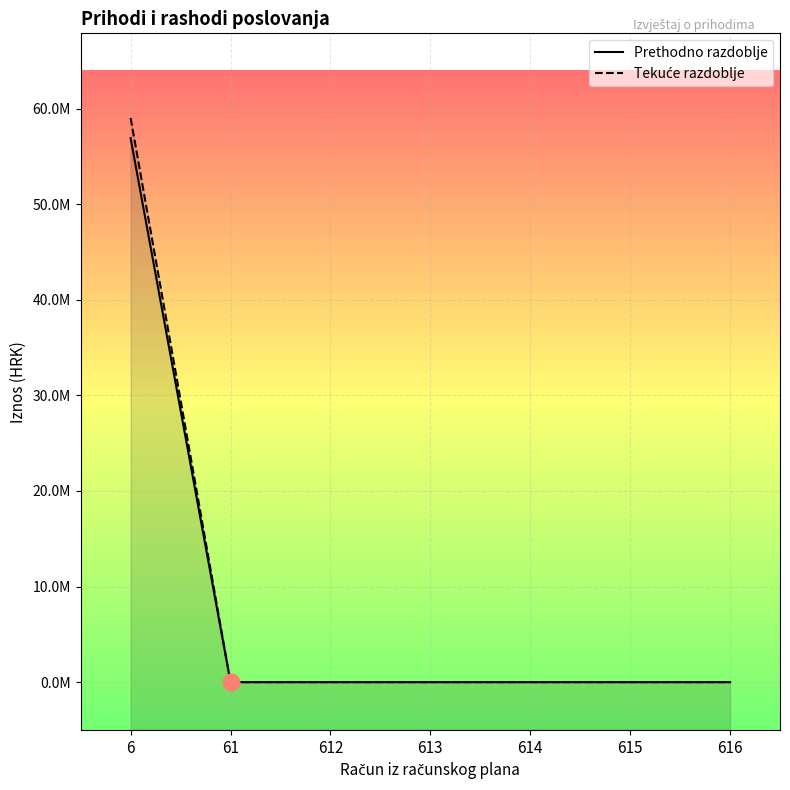

Reading left to right, transcribe all the data shown in this chart.

Prethodno razdoblje: 56917380.0	0.0	0.0	0.0	0.0	0.0	0.0
Tekuće razdoblje: 59027016.2	0.0	0.0	0.0	0.0	0.0	0.0